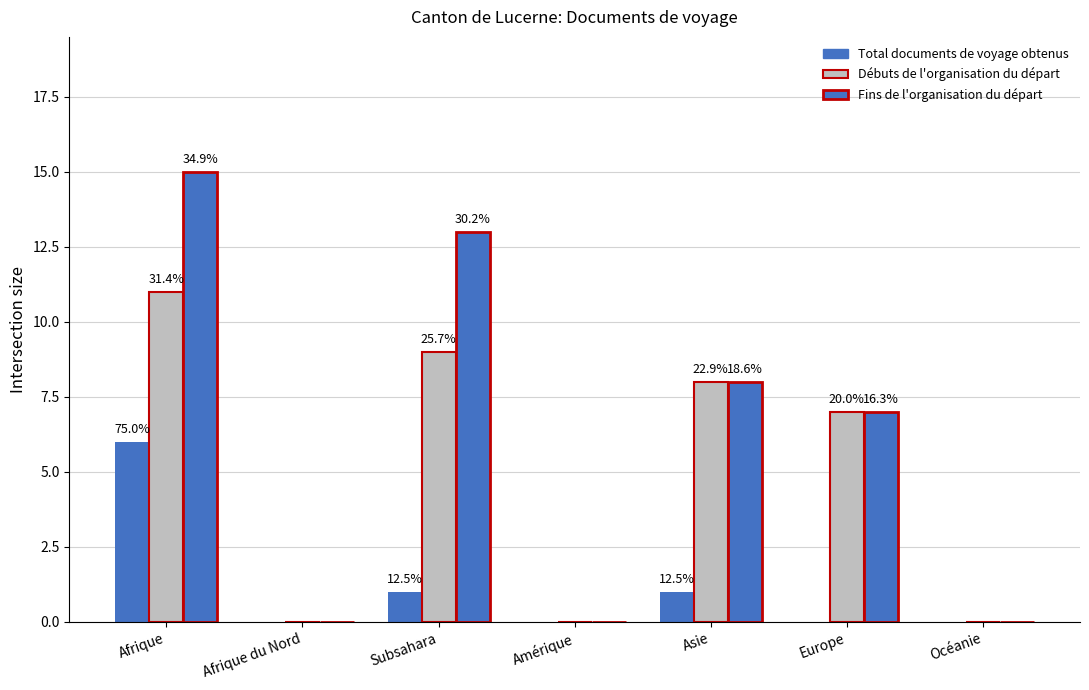

Which series has the largest total across all categories?

Fins de l'organisation du départ